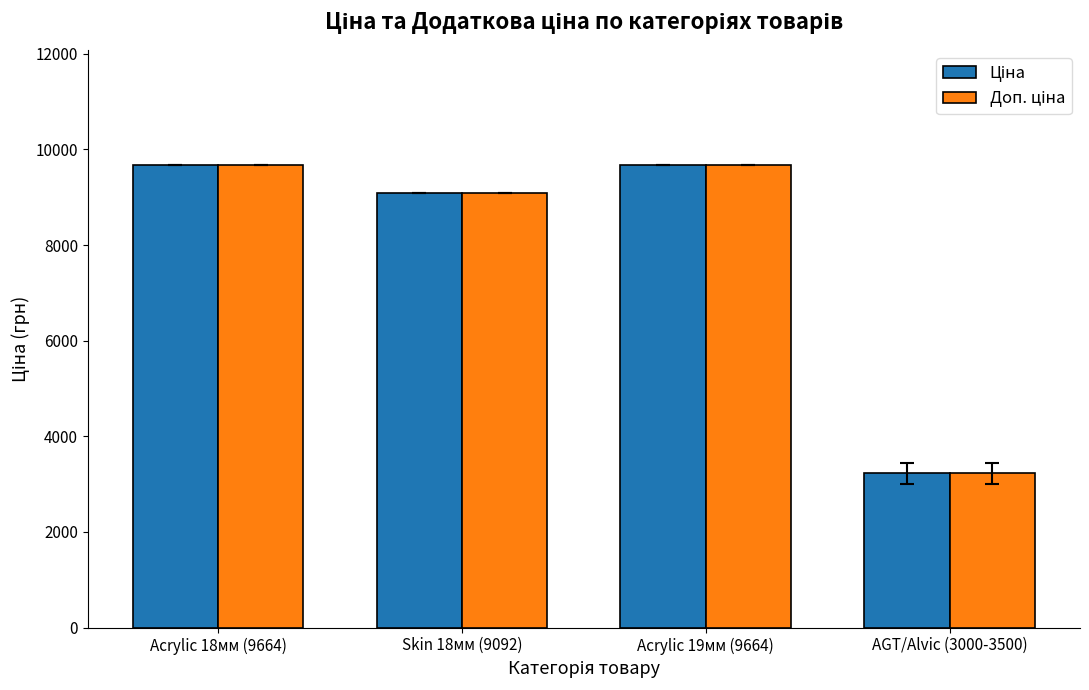

Which label corresponds to the smallest value in the chart?

AGT/Alvic (3000-3500)